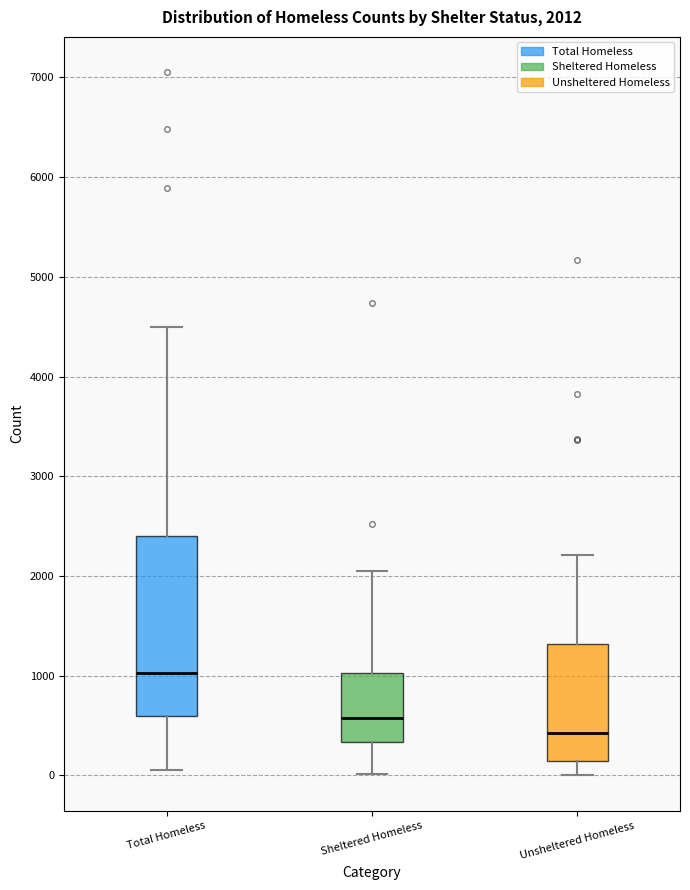

Which box's median line is the lowest?

Unsheltered Homeless